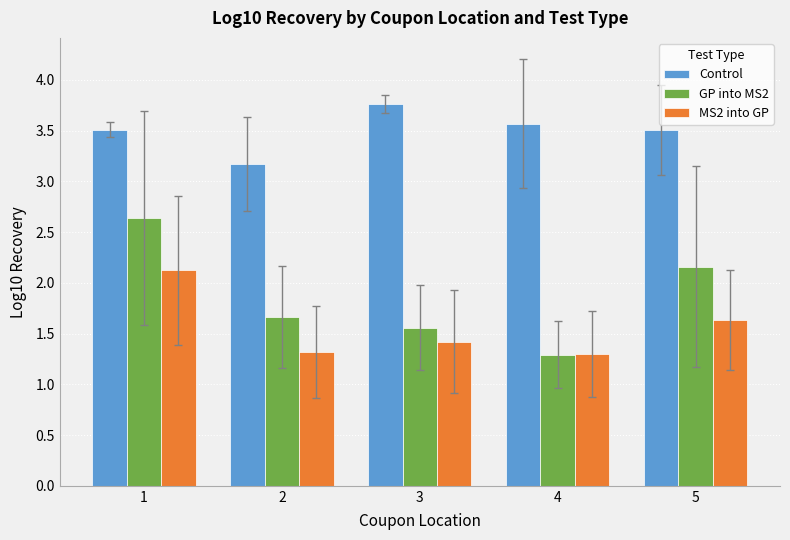

What is the sum of all GP into MS2 values?

9.3